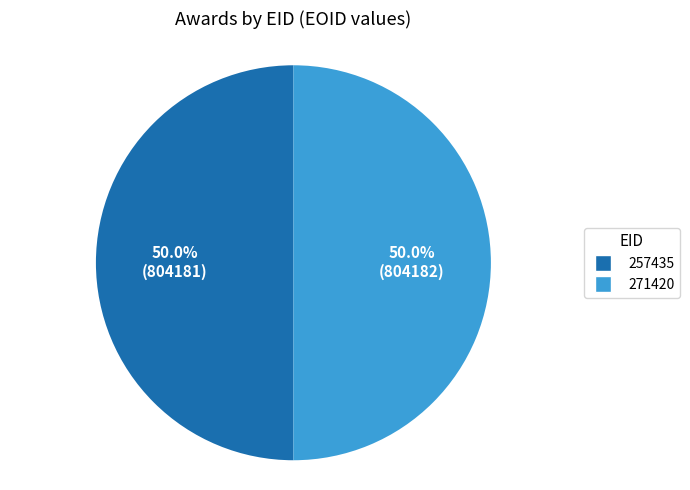

What is the ratio of the value at 257435 to the value at 271420?

1.0